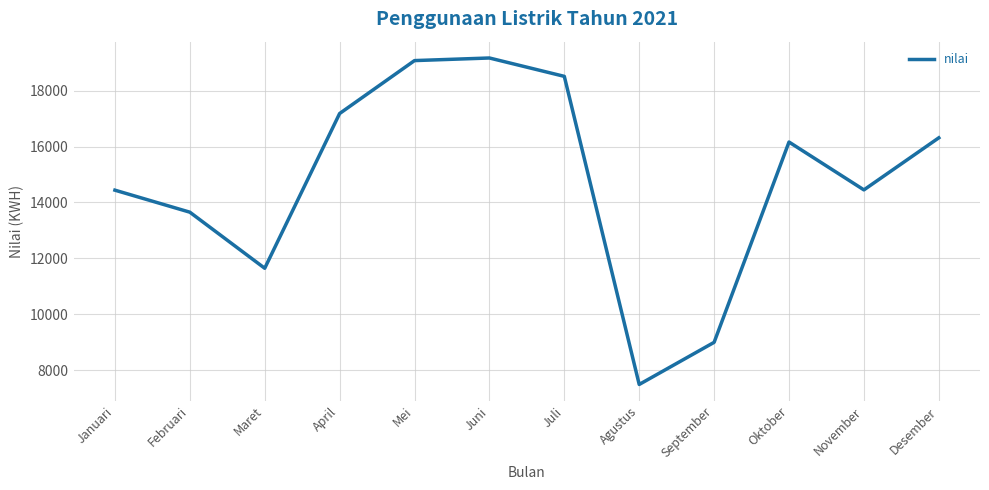

What is the difference between the maximum and minimum values?

11686.5